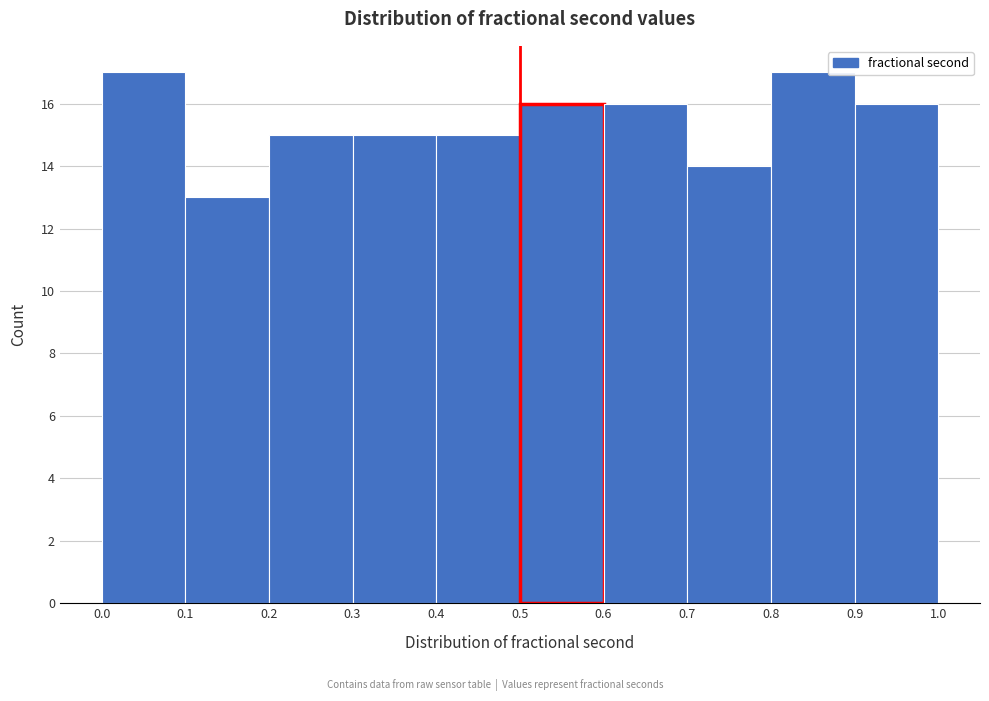

Reading left to right, list every bar in this chart as the range it spans on the x-axis followed by its height. The values are not printed on the chart, so give them approximately, as read against the axis.

0.0 to 0.1: 17
0.1 to 0.2: 13
0.2 to 0.3: 15
0.3 to 0.4: 15
0.4 to 0.5: 15
0.5 to 0.6: 16
0.6 to 0.7: 16
0.7 to 0.8: 14
0.8 to 0.9: 17
0.9 to 1.0: 16